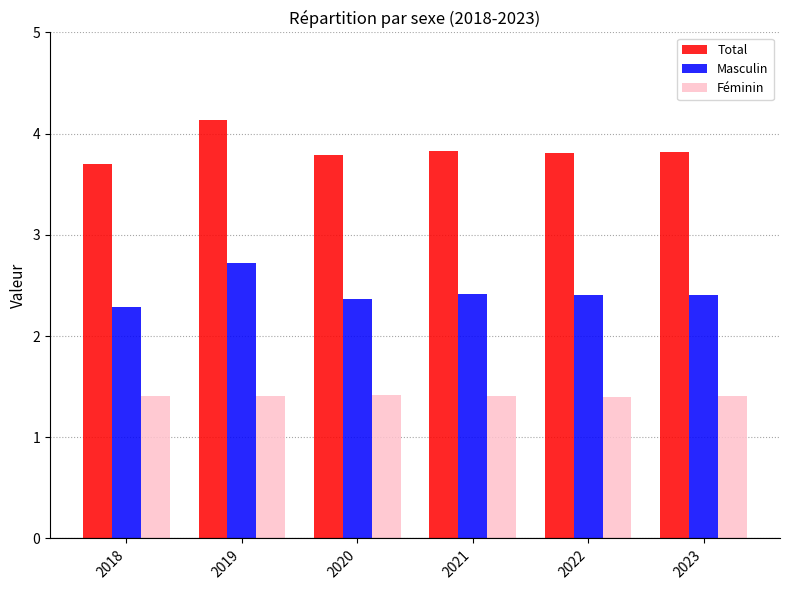

Which series has the largest total across all categories?

Total